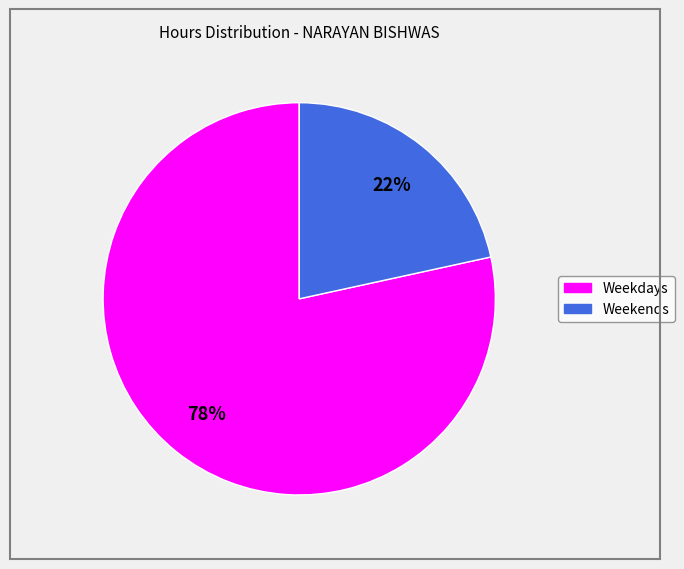

To the nearest percent, what is the average slice percentage?

50%